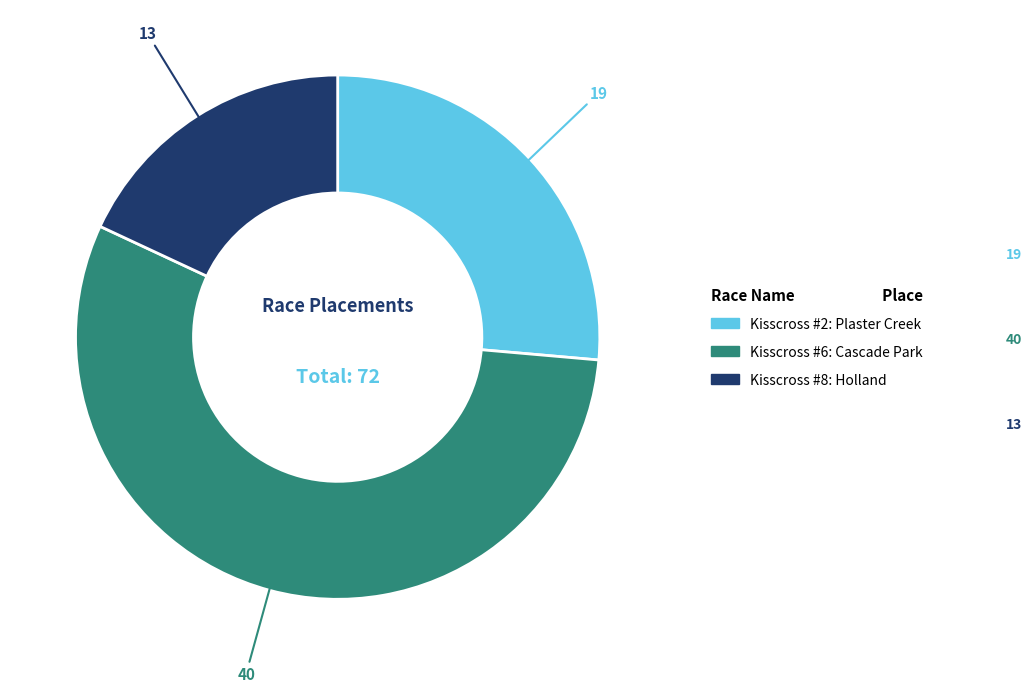

The Kisscross #8: Holland slice represents 27% of the pie. True or false?

False